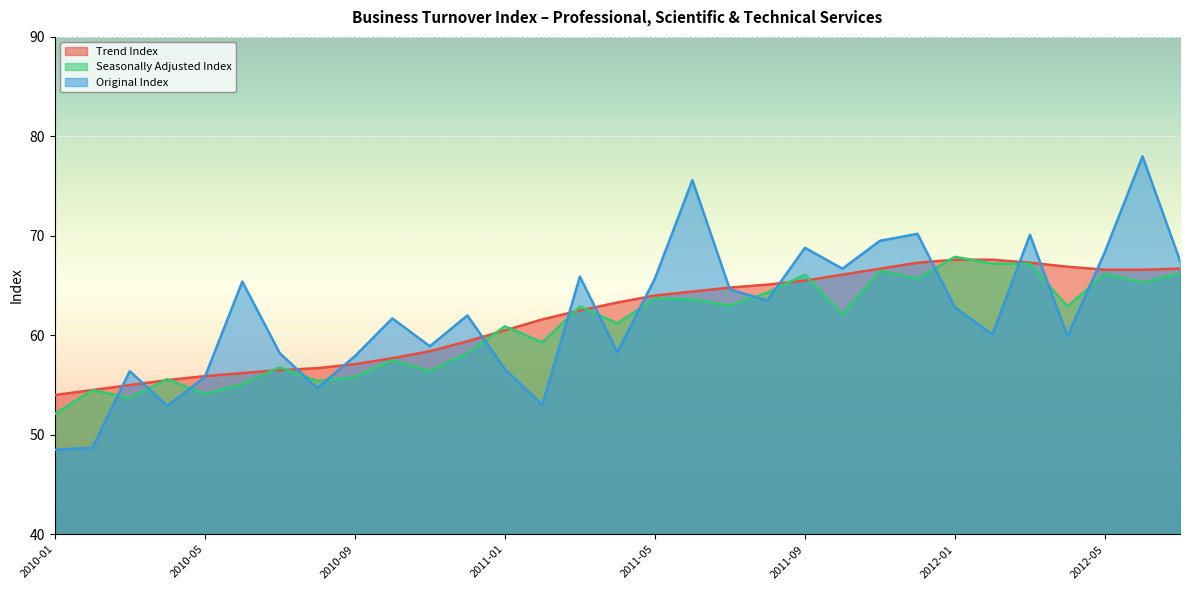

List the series in order of their overall mean, lowest first.

Seasonally Adjusted Index, Trend Index, Original Index